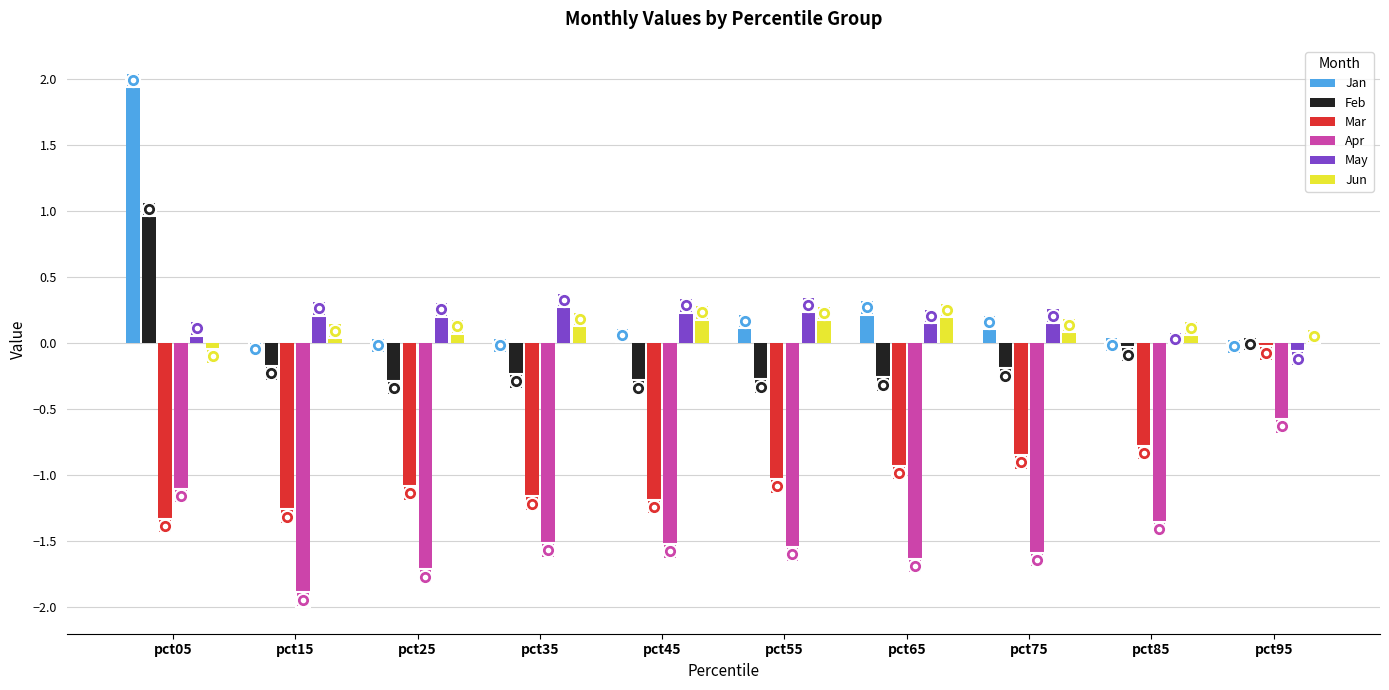

What is the sum of all May values?

1.9